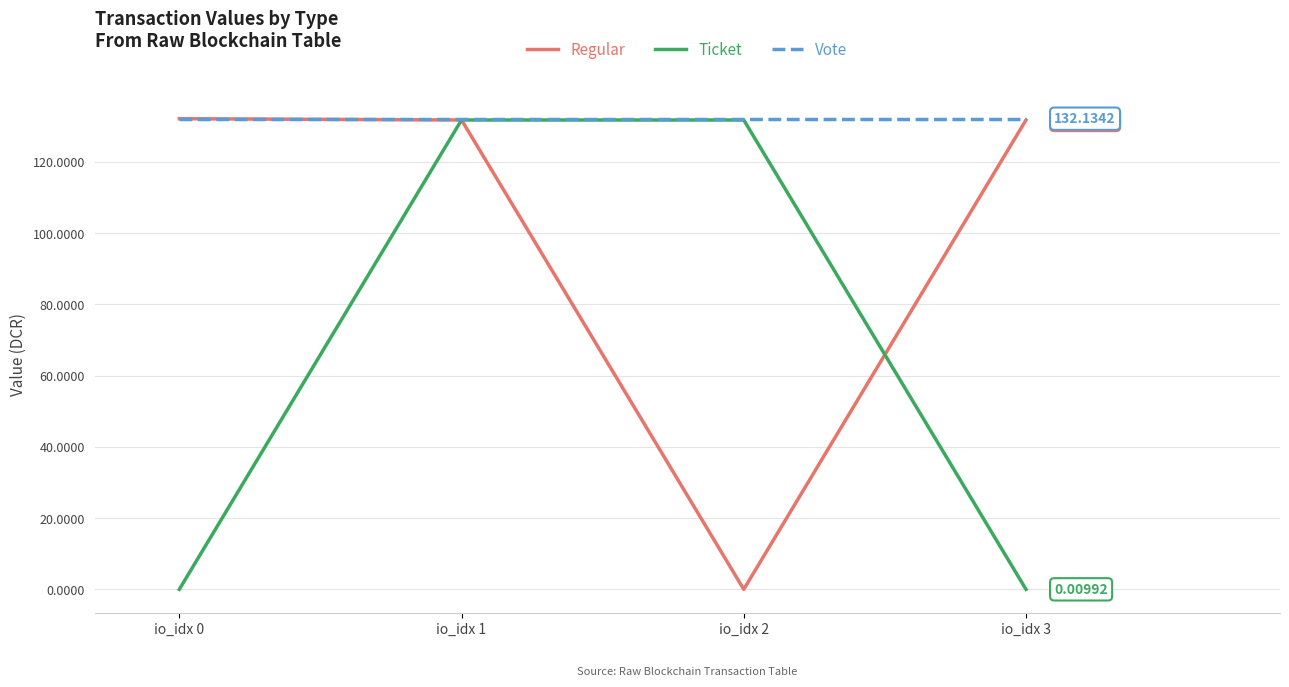

What is the total value across all series at io_idx 2?

263.9